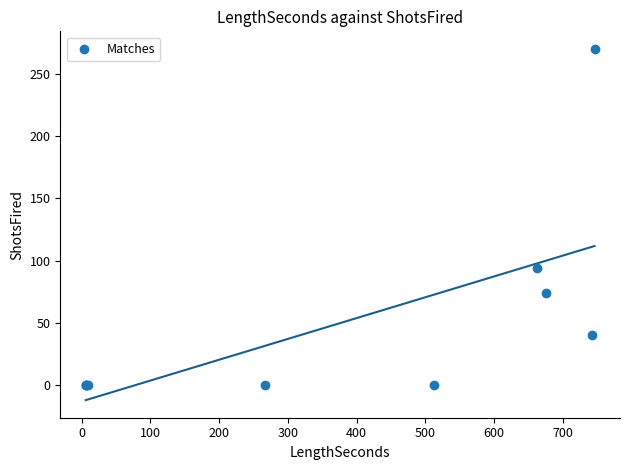

What Y value in the scatter plot is closest to 135?

94